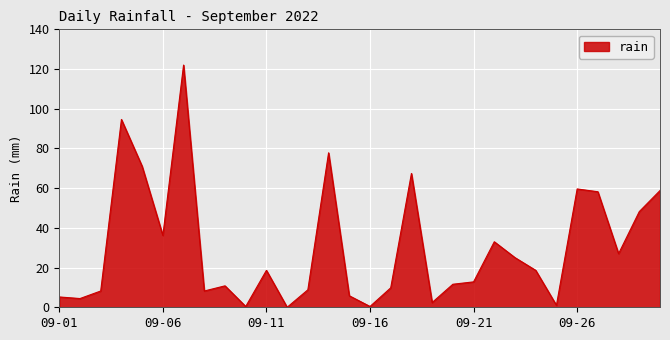

What is the difference between the maximum and minimum values?

122.0